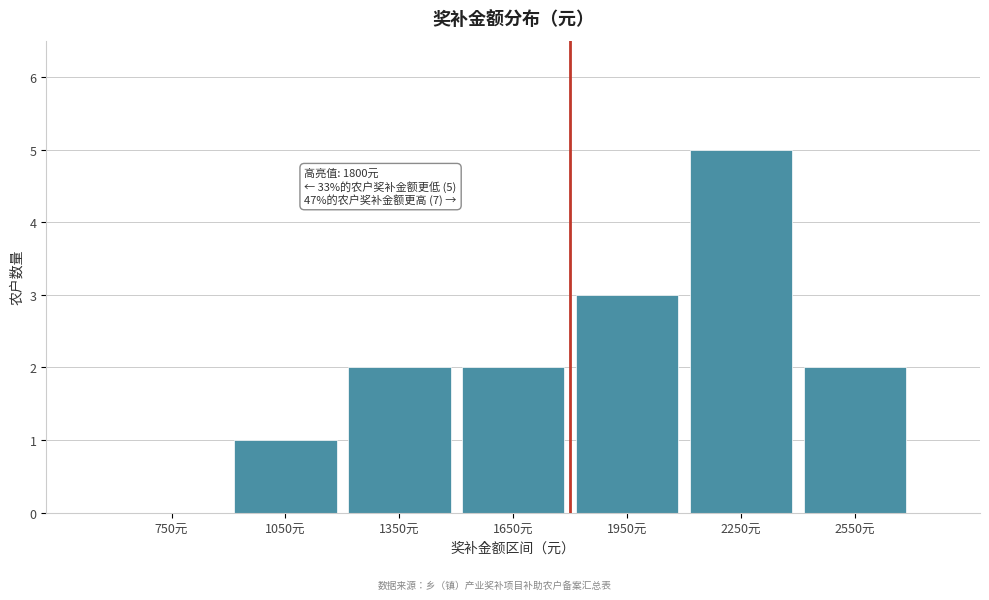

Which range on the x-axis has the tallest bar?

2100 to 2400